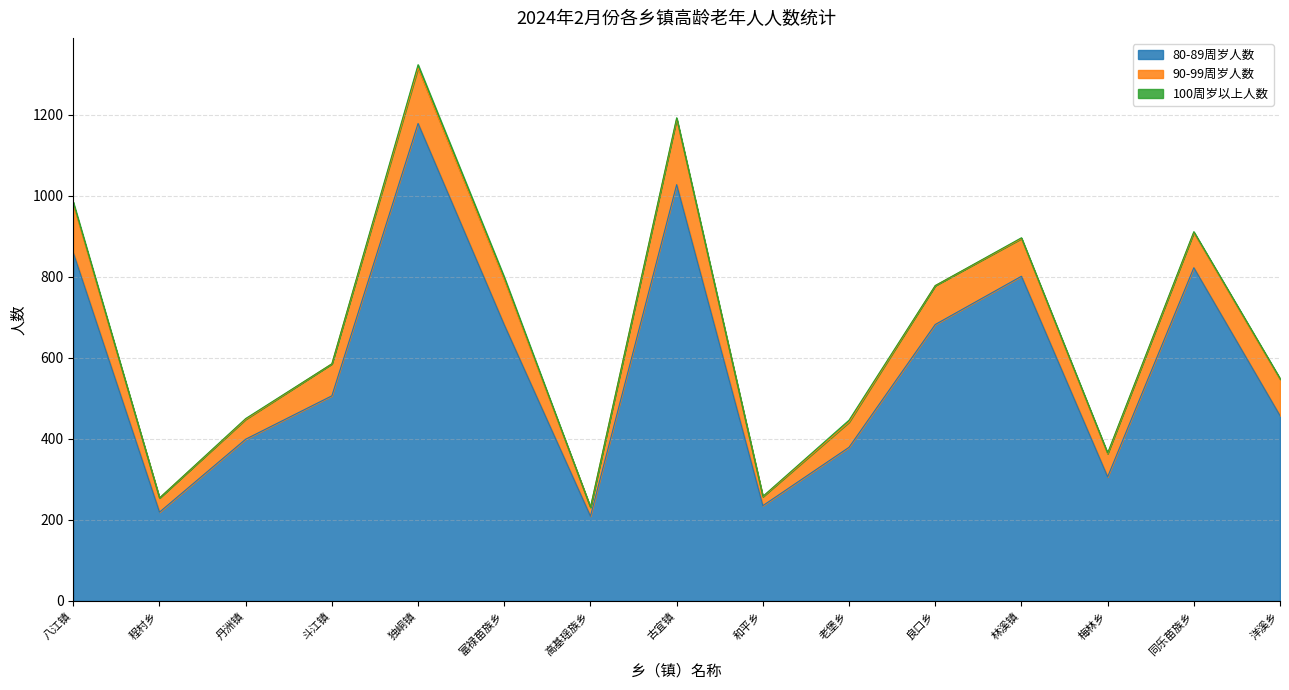

Does the chart have visible grid lines?

Yes